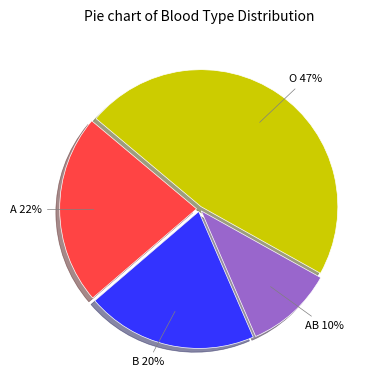

Count the number of slices in the pie.

4